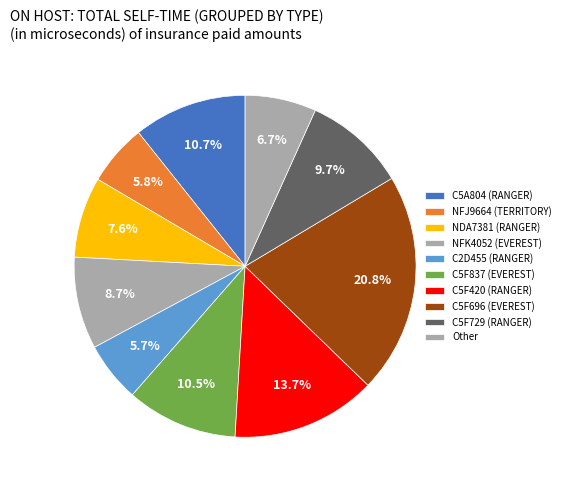

What is the largest slice in the pie chart?

C5F696 (EVEREST)